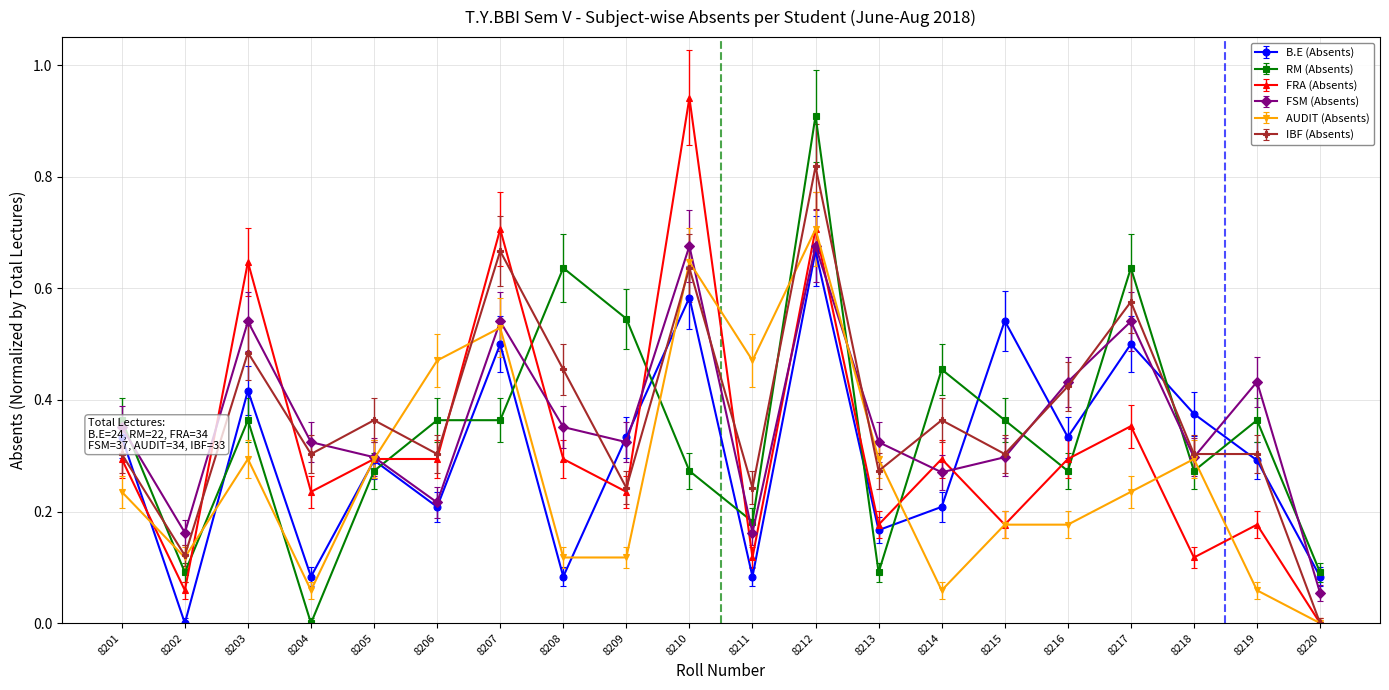

At which category does RM (Absents) reach its first local valley?

8202